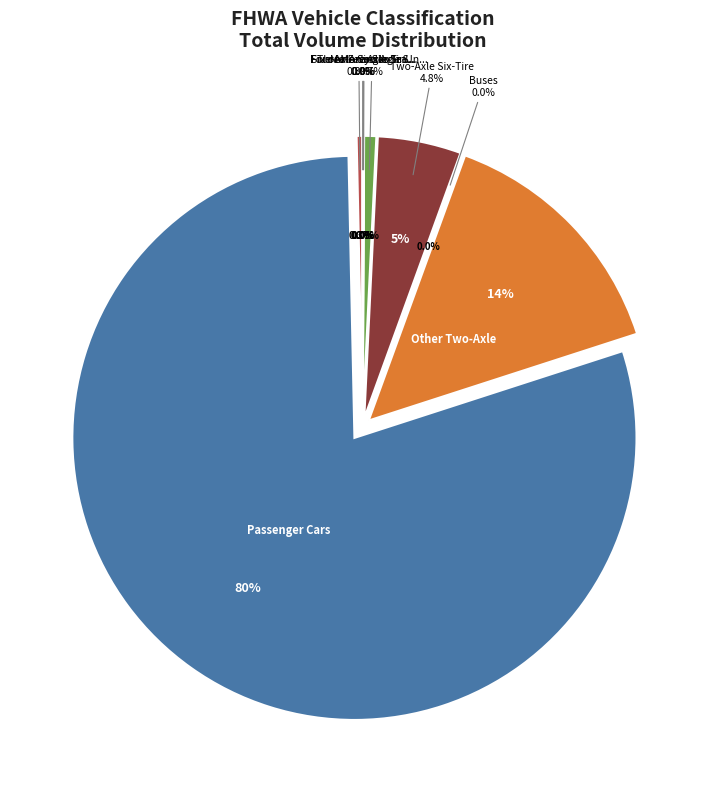

How many segments does this pie chart have?

9